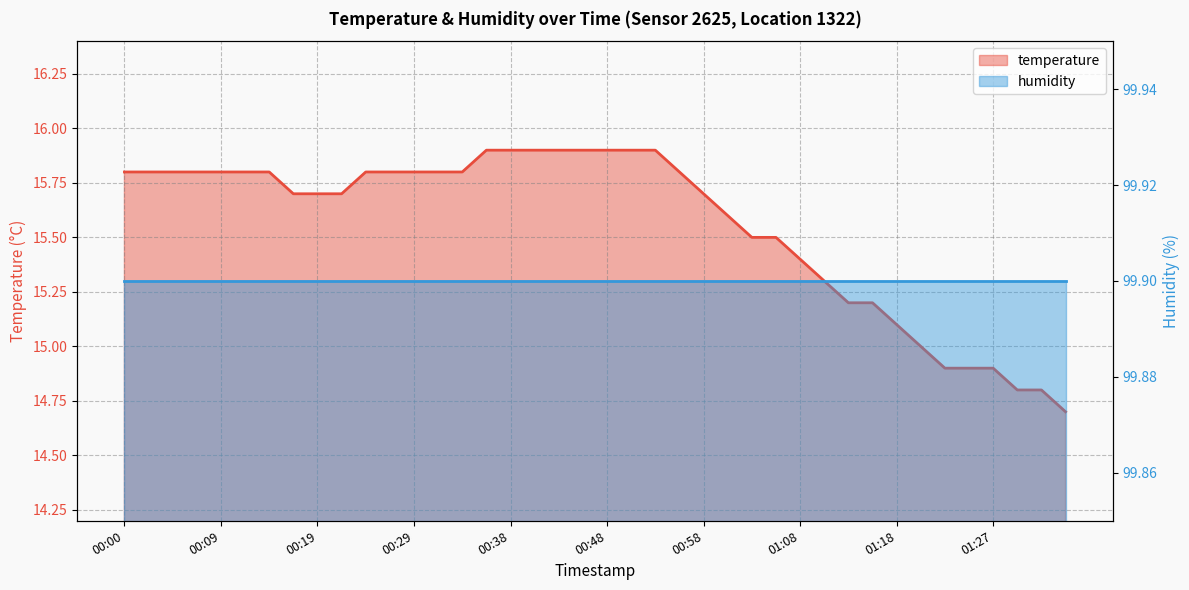

What are all the series names shown in the legend?

temperature, humidity